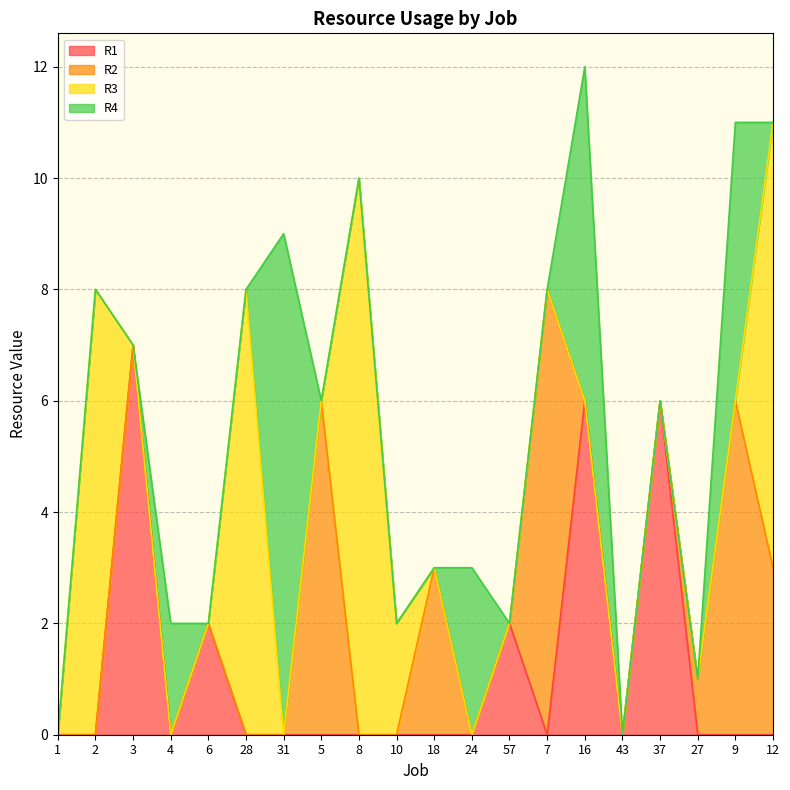

Is the value of R4 at 1 greater than the value of R1 at 12?

No